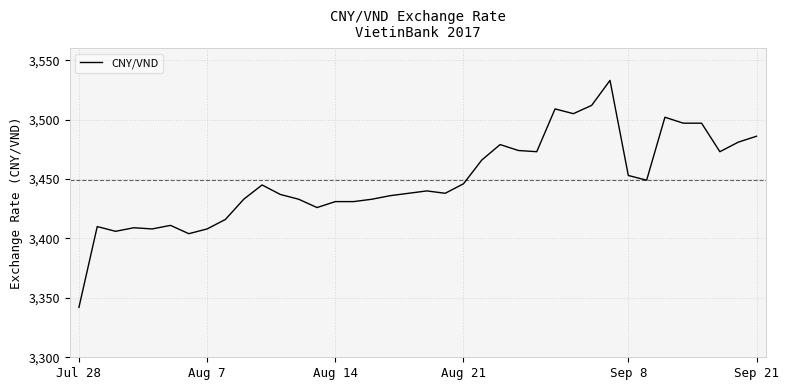

What is the minimum value shown in the chart?

3342